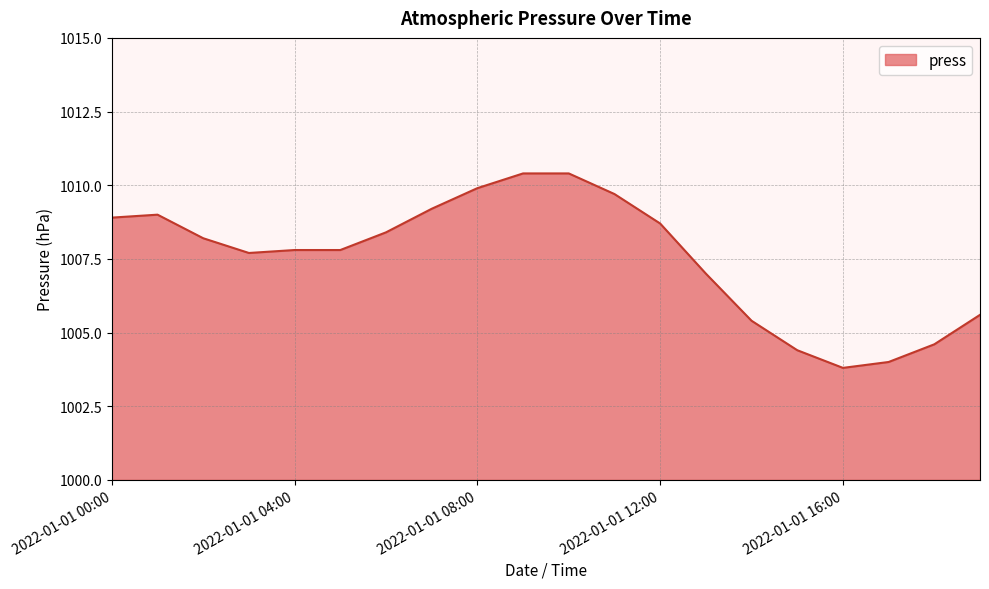

What is the difference between the maximum and minimum values?

6.6